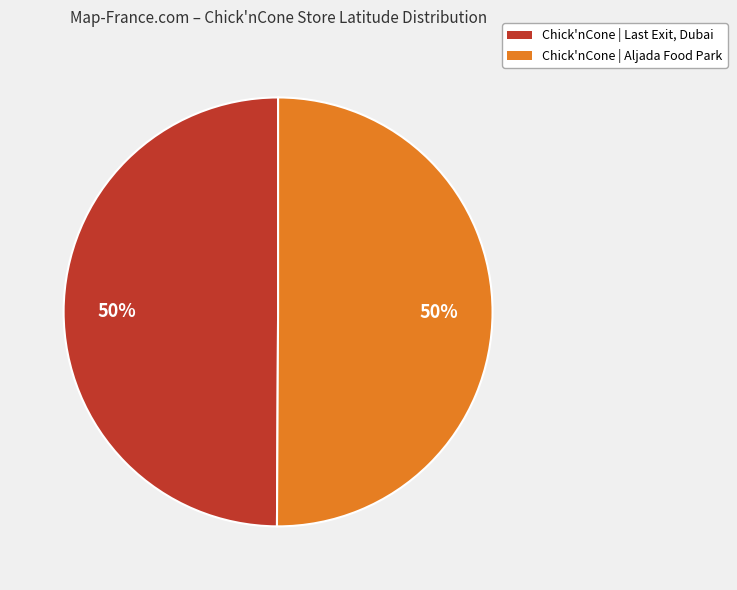

Is it true that Chick'nCone | Aljada Food Park is 35% of the pie?

False